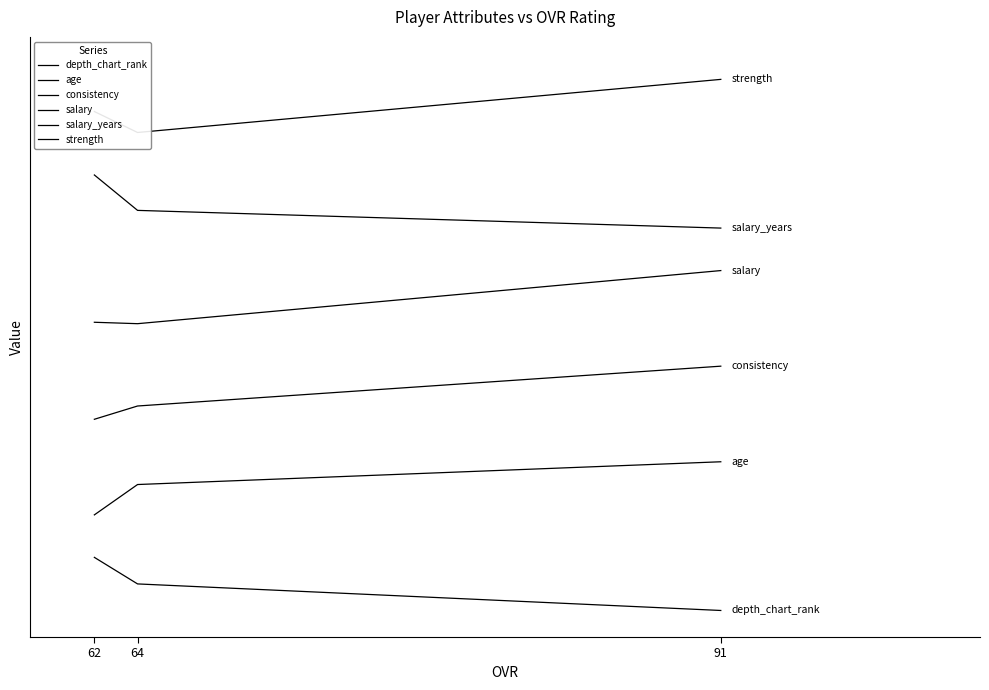

Is it true that strength equals 93.9 at 62?

True